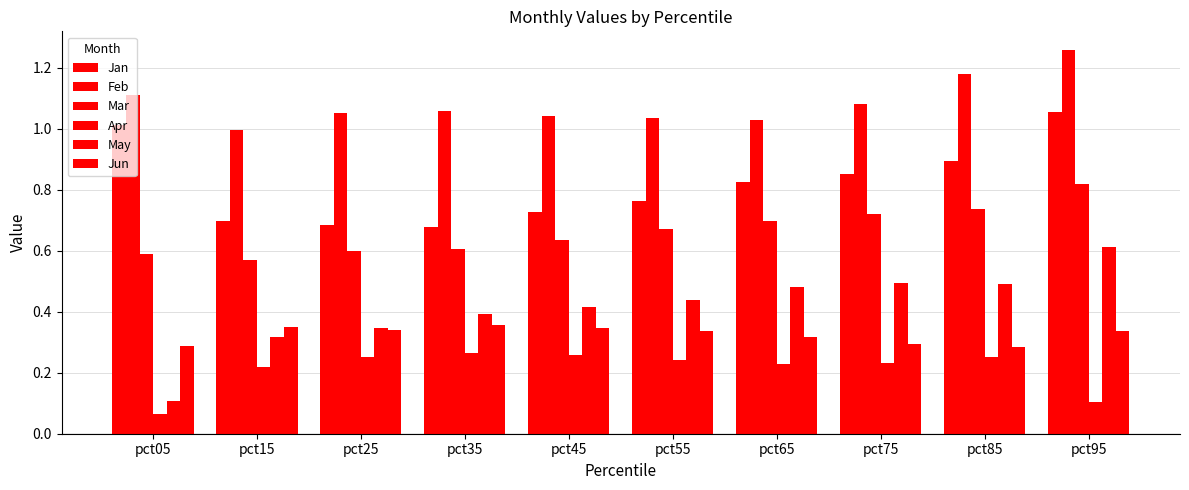

Which series has the largest total across all categories?

Feb